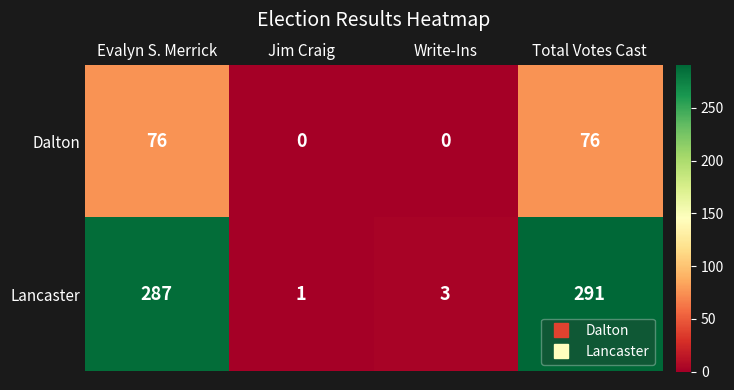

What is the approximate value of Lancaster at Write-Ins?

3